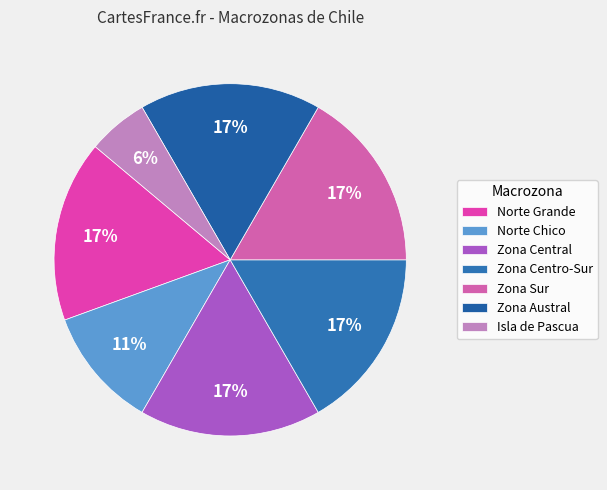

Which category has the smallest portion of the pie?

Isla de Pascua